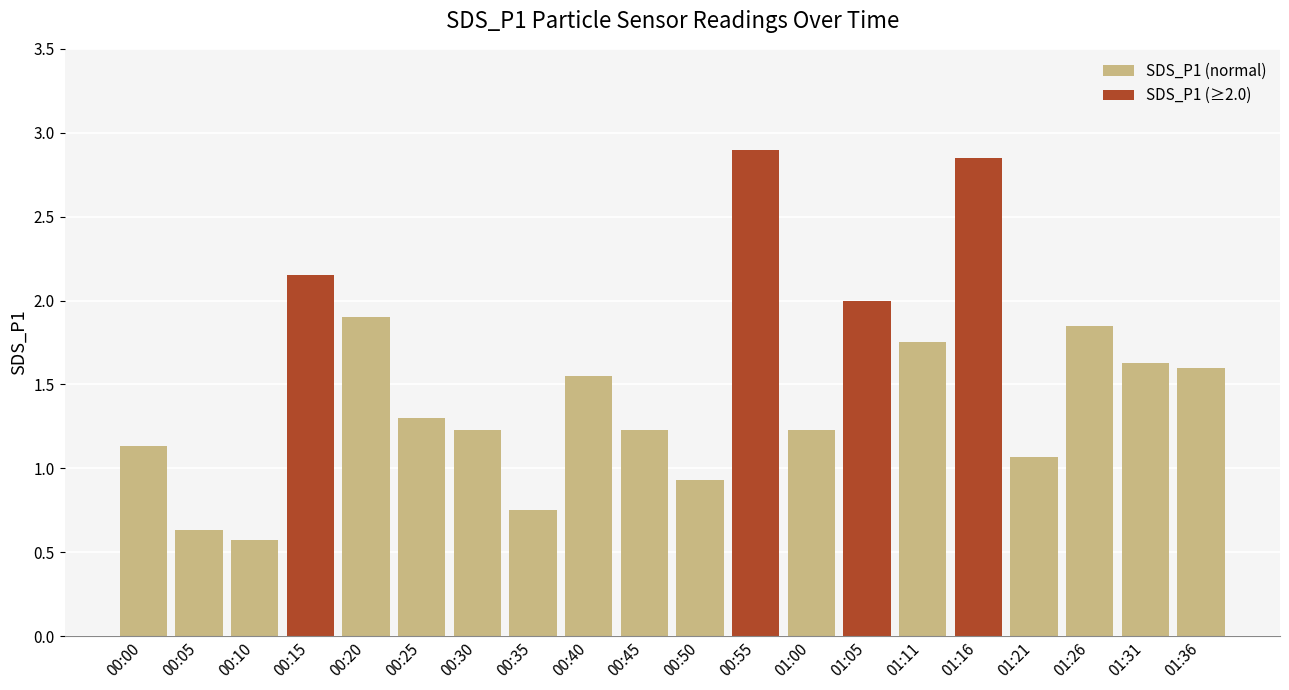

What is the label of the 12th bar from the left?

00:55